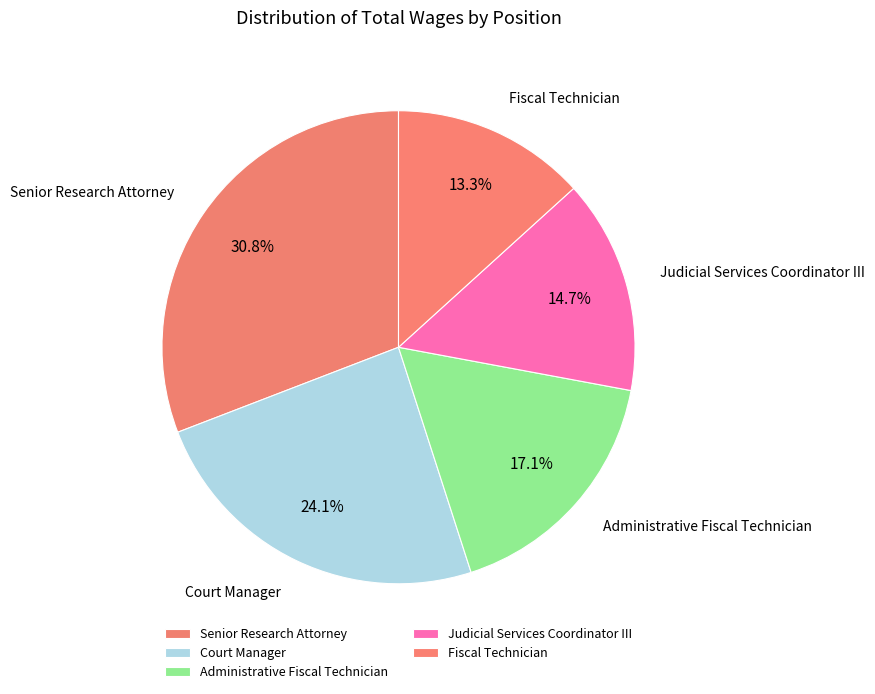

What percentage is the Judicial Services Coordinator III slice, to the nearest percent?

15%